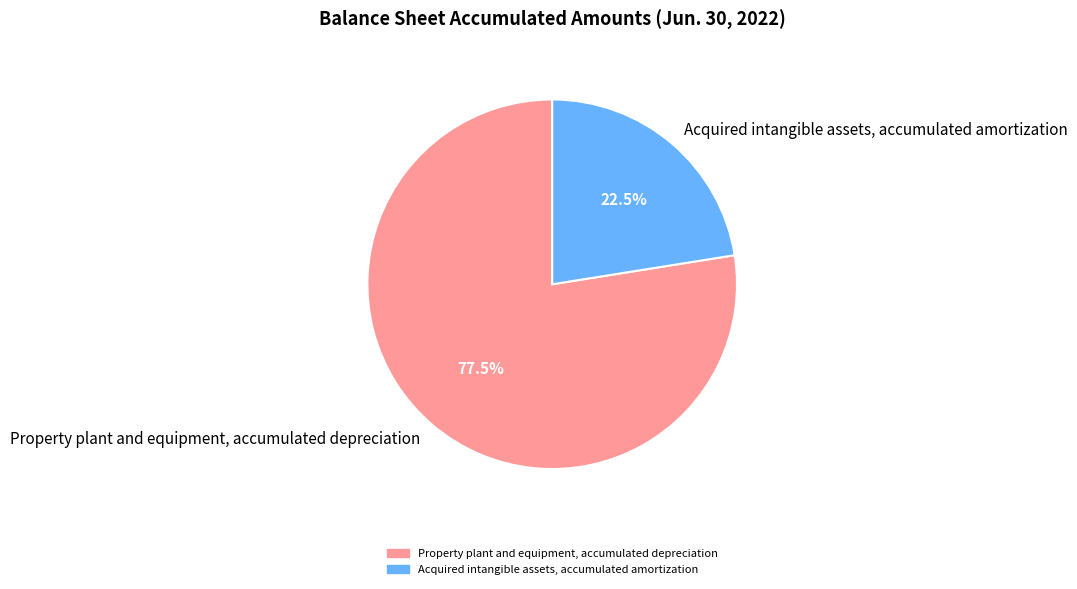

To the nearest percent, what is the difference between the Property plant and equipment, accumulated depreciation and Acquired intangible assets, accumulated amortization slice percentages?

55%